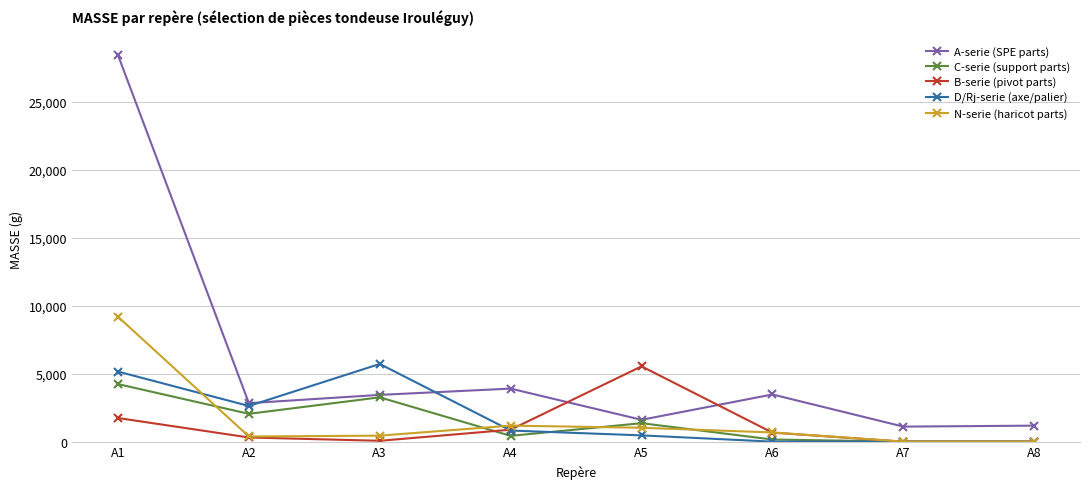

At which label does C-serie (support parts) first exceed 1357?

A1